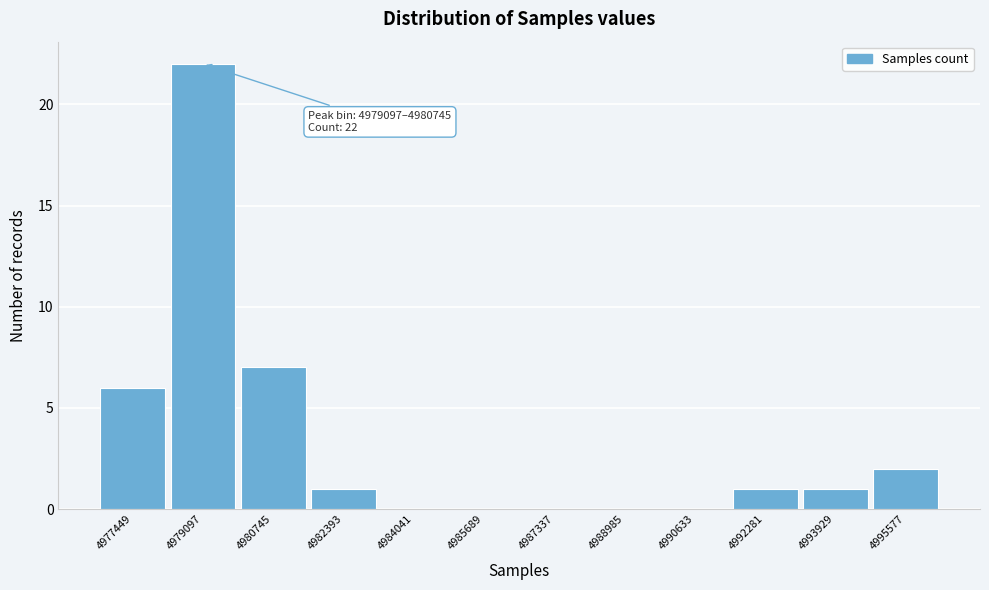

Reading left to right, list all the values displayed in this chart.

4977449=6	4979097=22	4980745=7	4982393=1	4984041=0	4985689=0	4987337=0	4988985=0	4990633=0	4992281=1	4993929=1	4995577=2